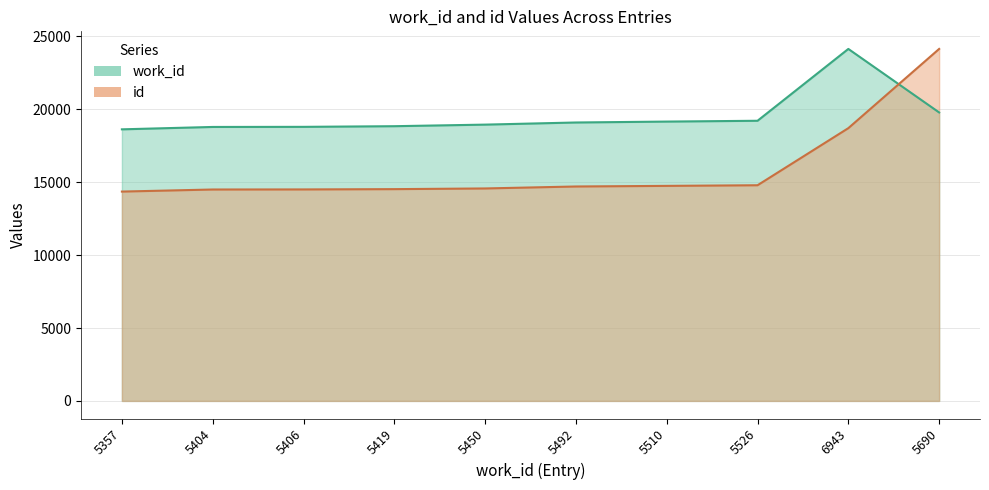

What is the difference between the highest and lowest values at 5406?

4291.5